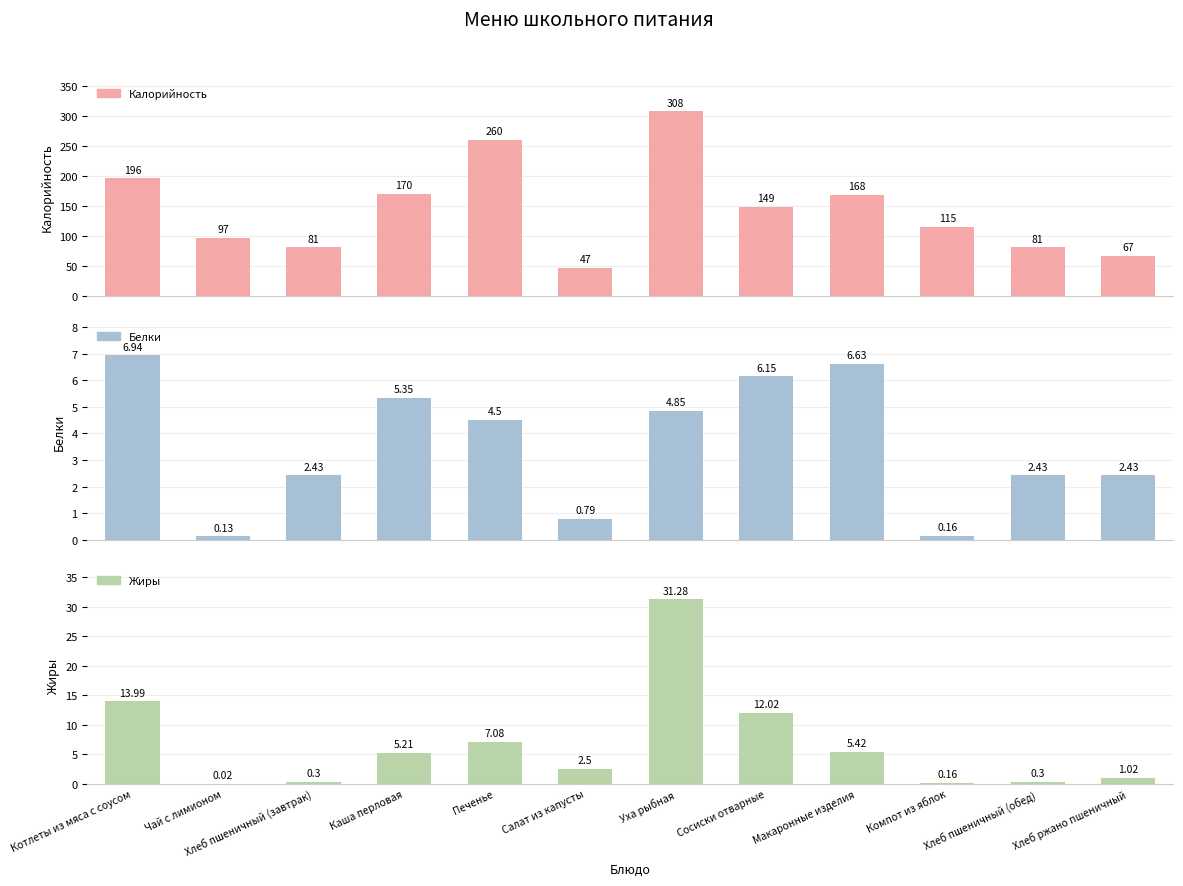

What are all the series names shown in the legend?

Калорийность, Белки, Жиры